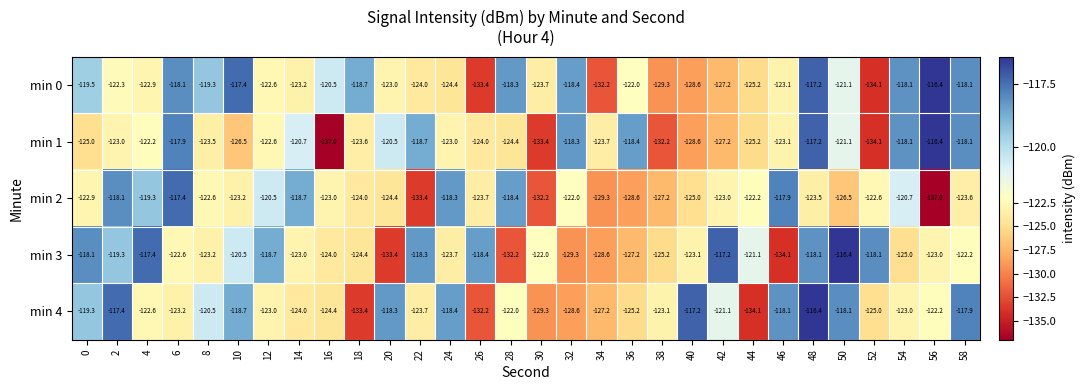

What is the average value of the min 2 series?

-123.6